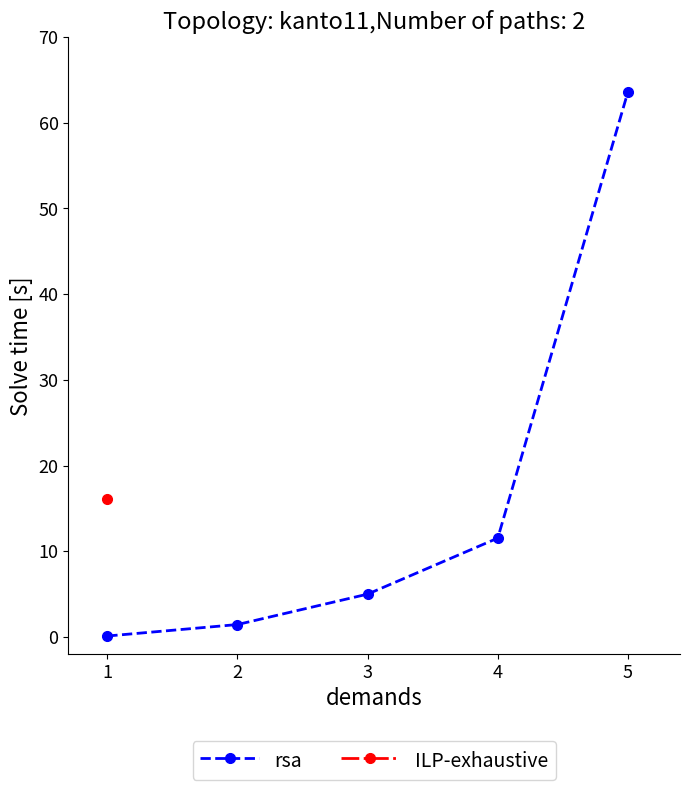

Approximately how many times larger is the value at 5 compared to 2?

44.2